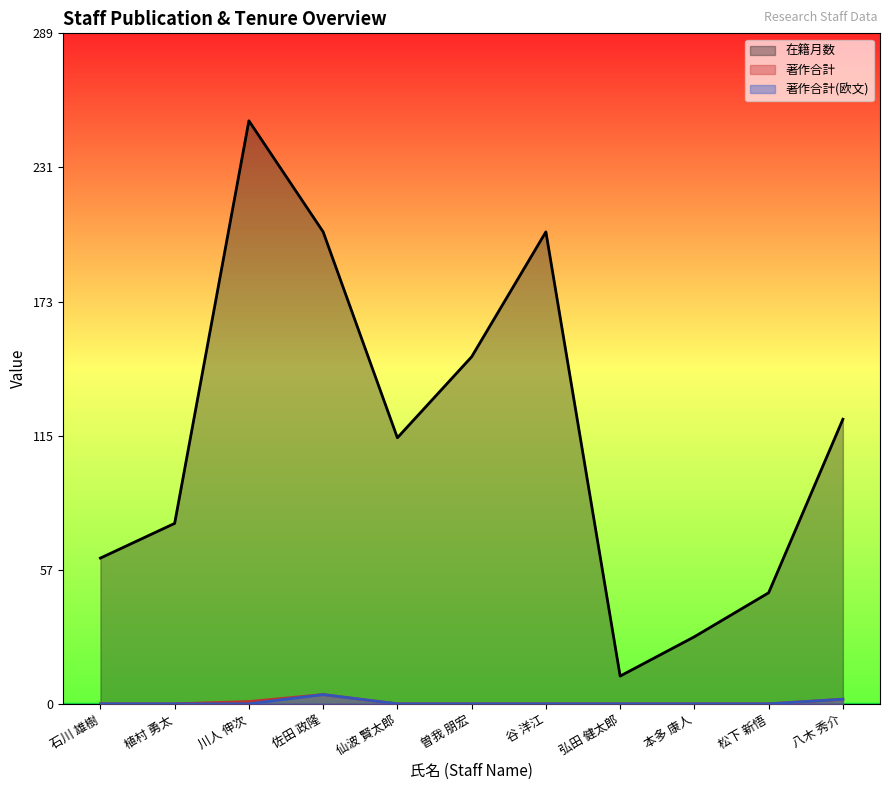

How many lines are shown in the chart?

3